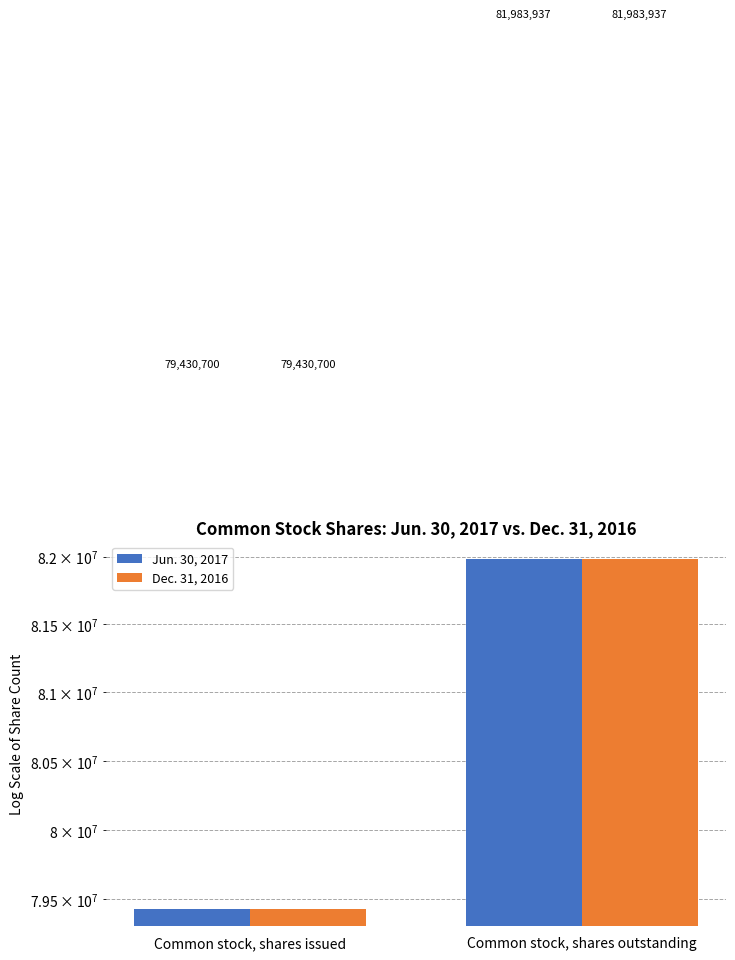

What is the minimum value shown in the chart?

79430700